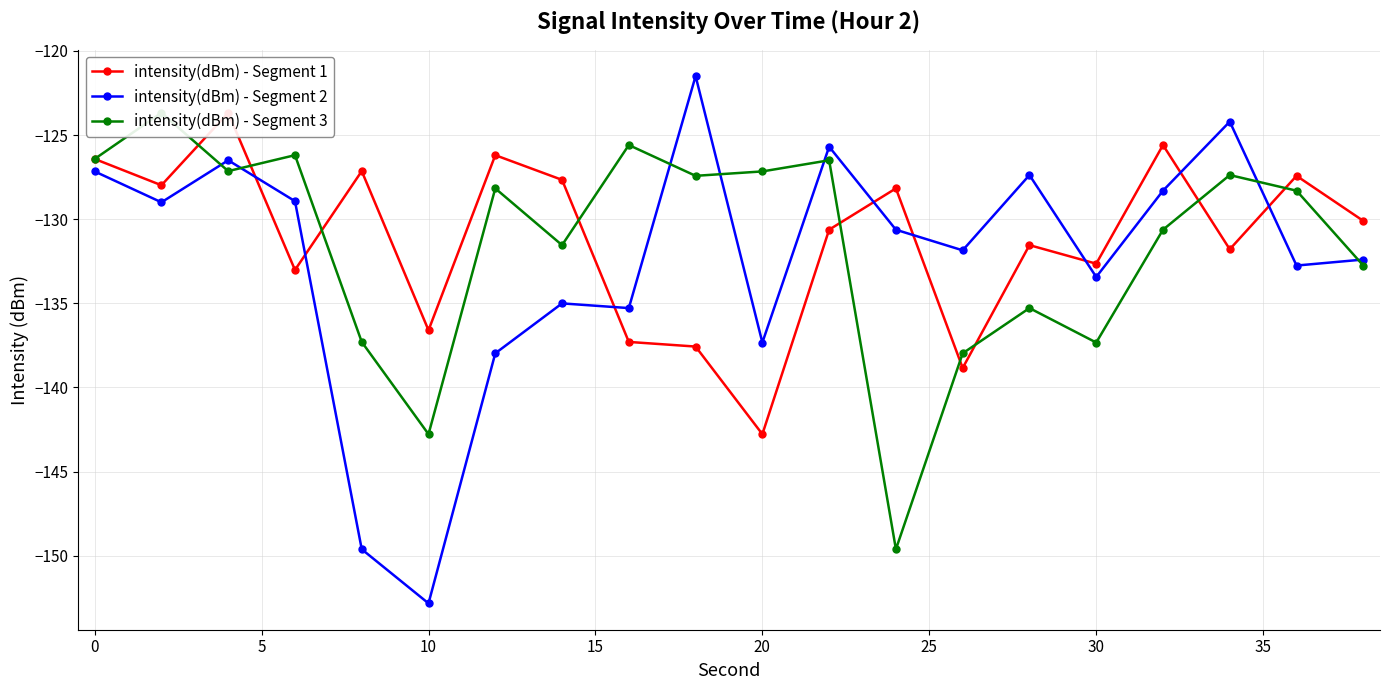

Which series ends up on top after the final intersection of intensity(dBm) - Segment 2 and intensity(dBm) - Segment 3?

intensity(dBm) - Segment 2